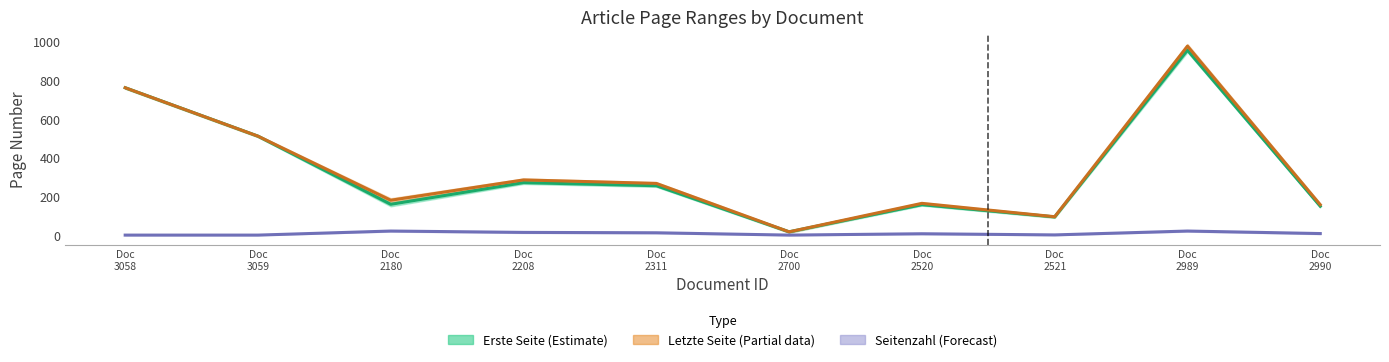

Which series has the largest total across all categories?

Letzte Seite